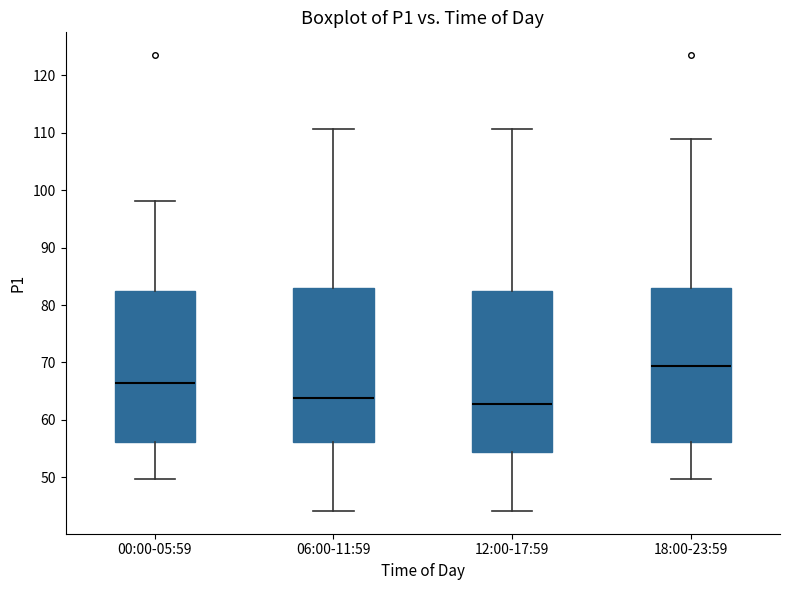

Reading left to right, transcribe this box plot: for each box, give where its median line is, the range the box spans, and where its two whiskers end, as read against the y-axis. The values are not printed on the chart, so give them approximately, as read against the axis.

00:00-05:59: median 66, box 56 to 83, whiskers 50 to 98
06:00-11:59: median 64, box 56 to 83, whiskers 44 to 111
12:00-17:59: median 63, box 54 to 83, whiskers 44 to 111
18:00-23:59: median 69, box 56 to 83, whiskers 50 to 109